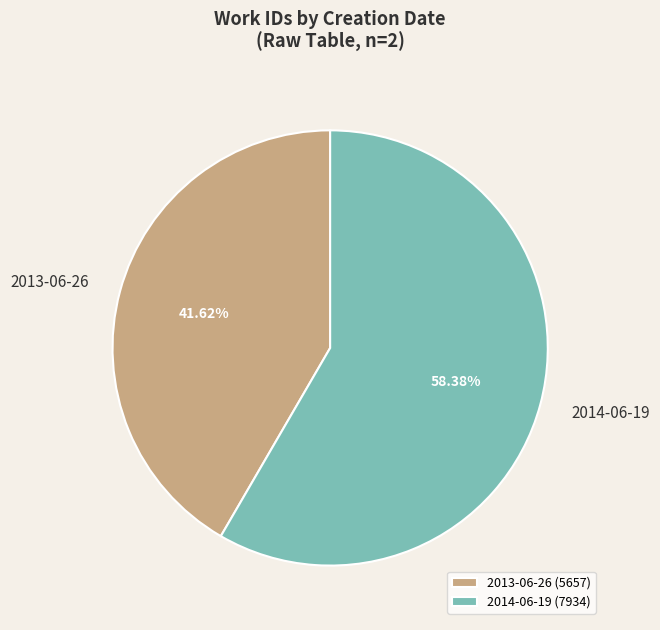

How many slices are in this pie chart?

2